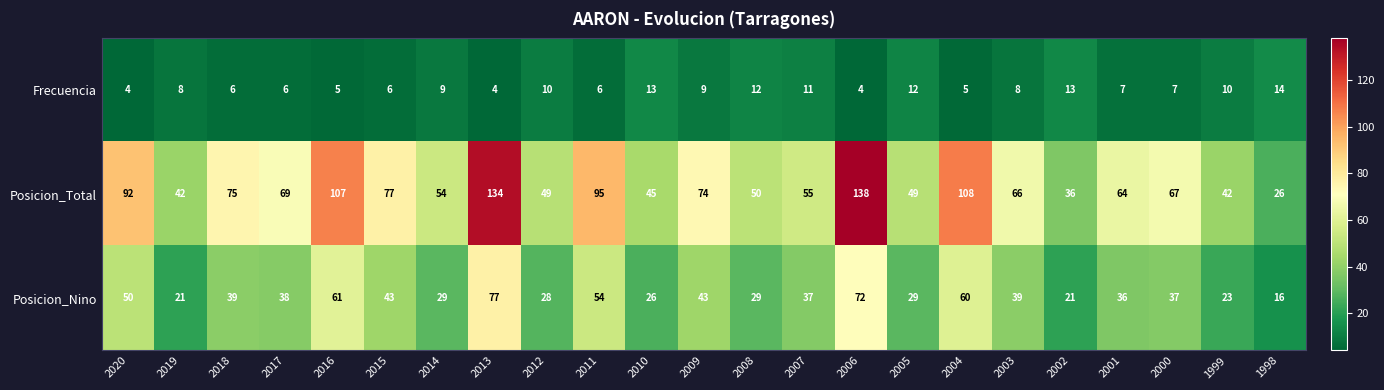

Which category has the highest value across all series?

2006